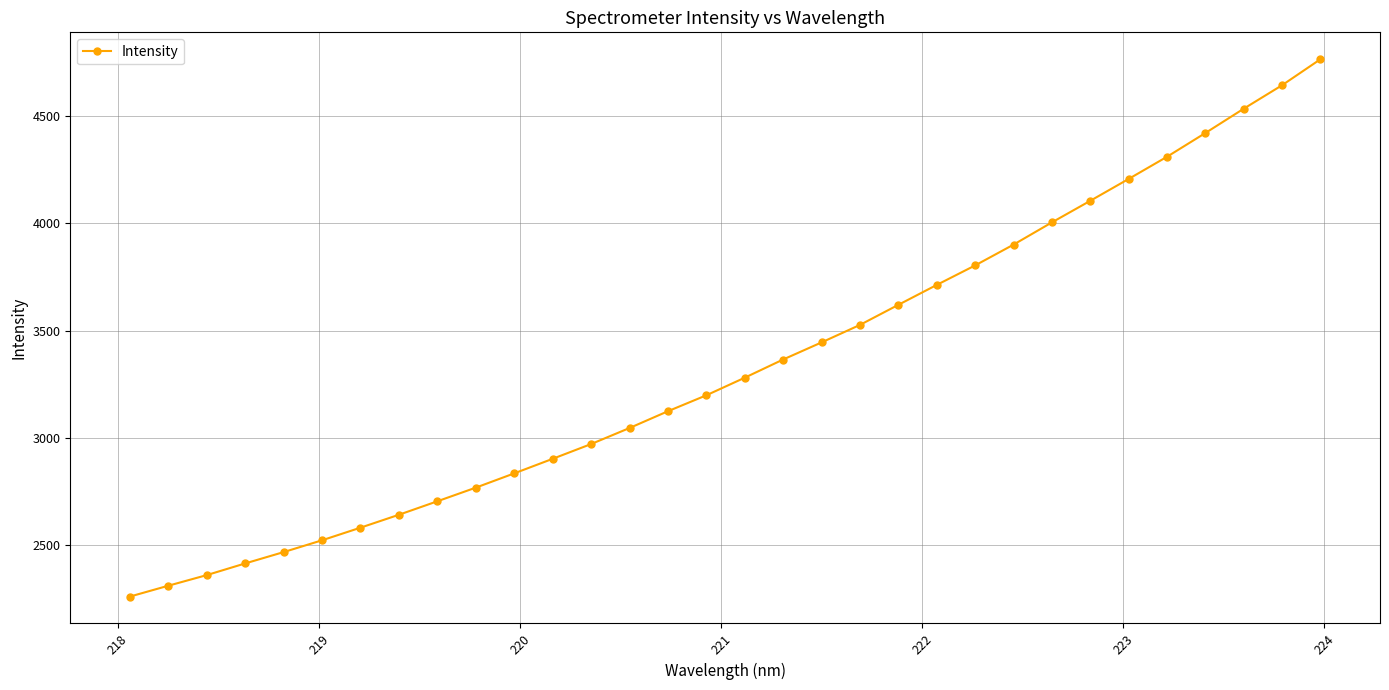

What is the sum of all values?

106783.0